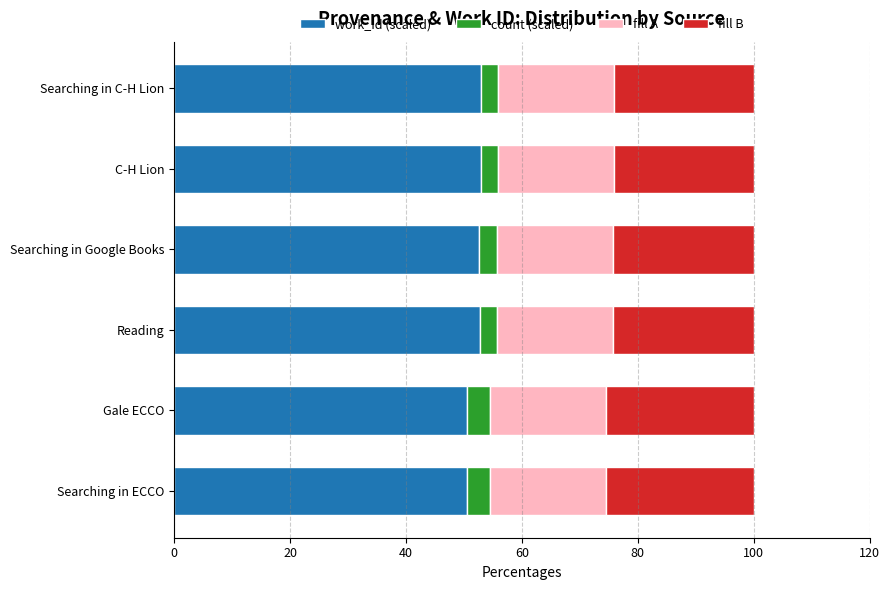

What is the maximum value for work_id (scaled)?

52.9